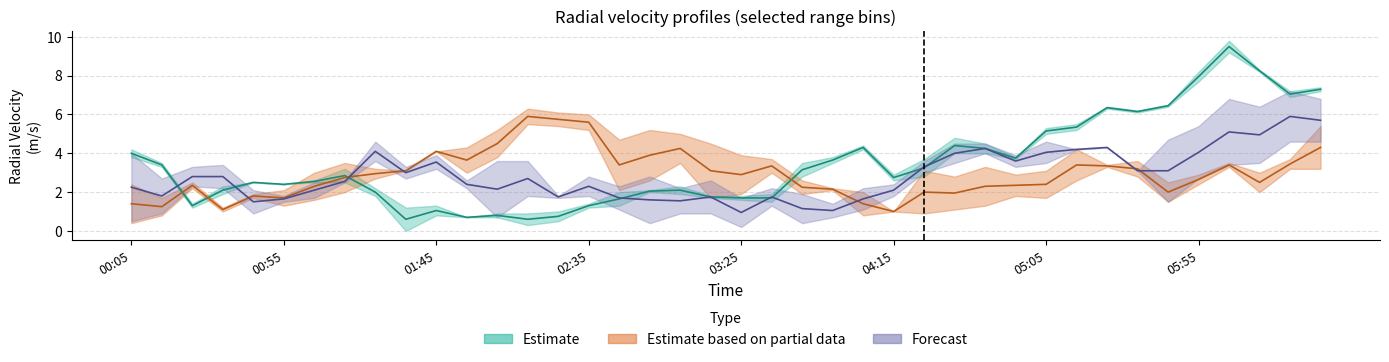

In   8.202, how many points are lower than both neighbors (excluding endpoints)?

9